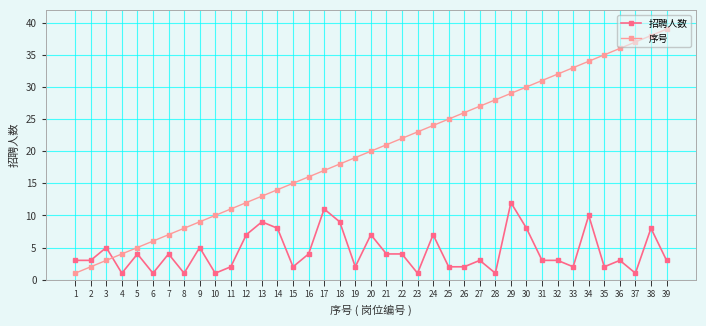

List the series in order of their peak value, highest first.

序号, 招聘人数